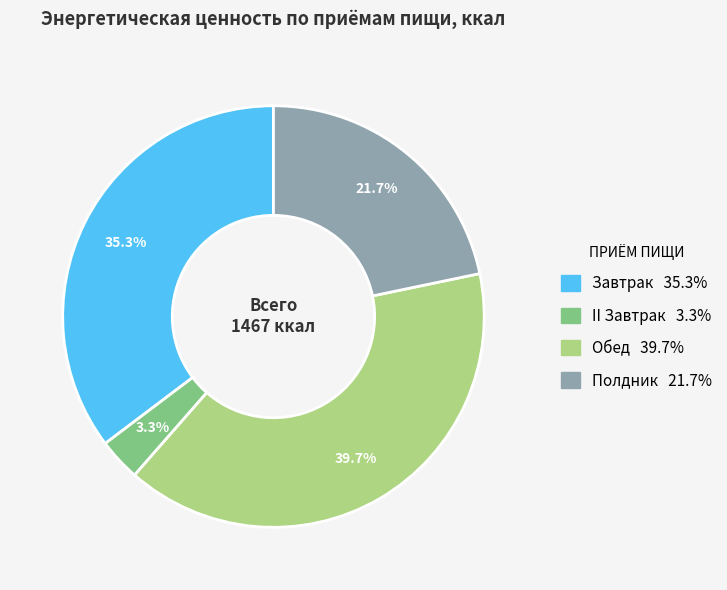

Is the sum of Обед and Полдник greater than half?

Yes